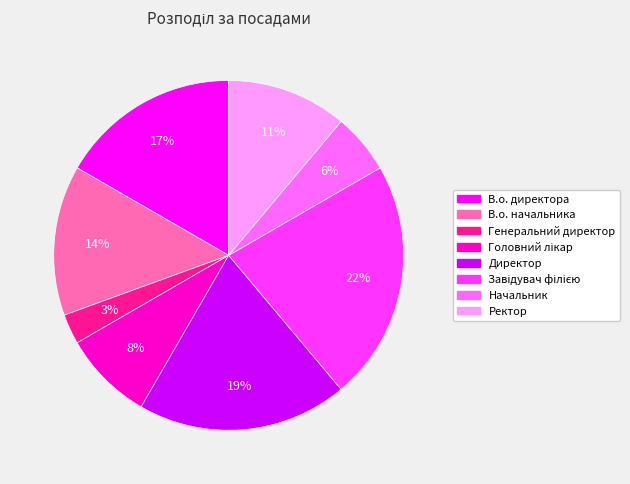

Count the number of slices in the pie.

8